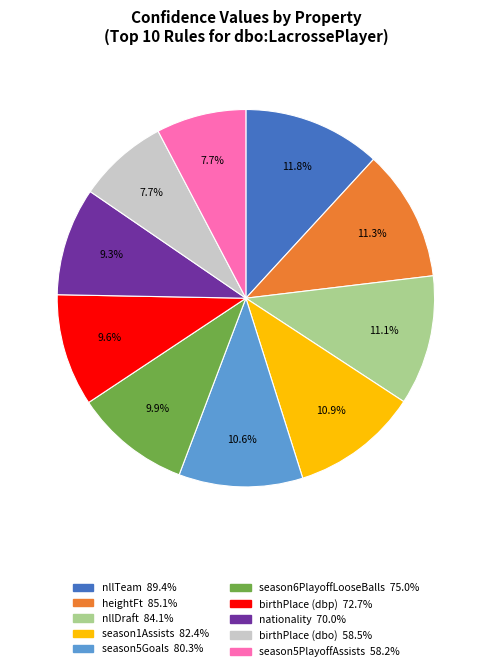

Which category has the biggest portion of the pie?

nllTeam